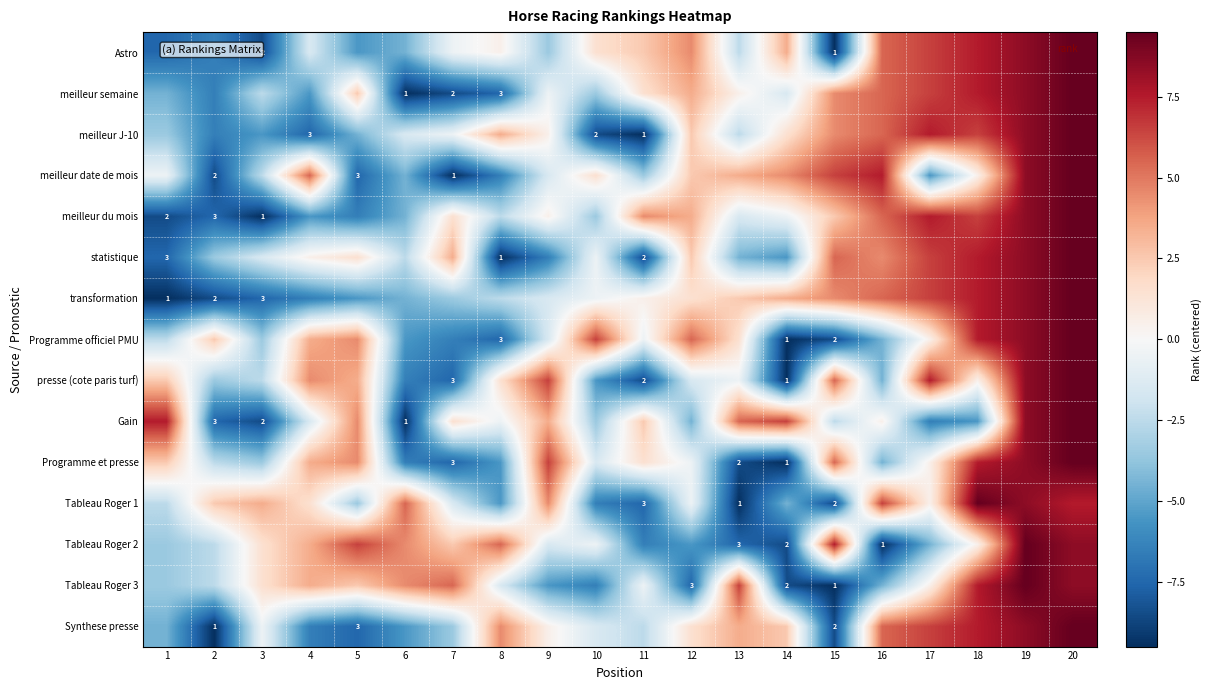

The Gain series shows 2.0 at 3. True or false?

True